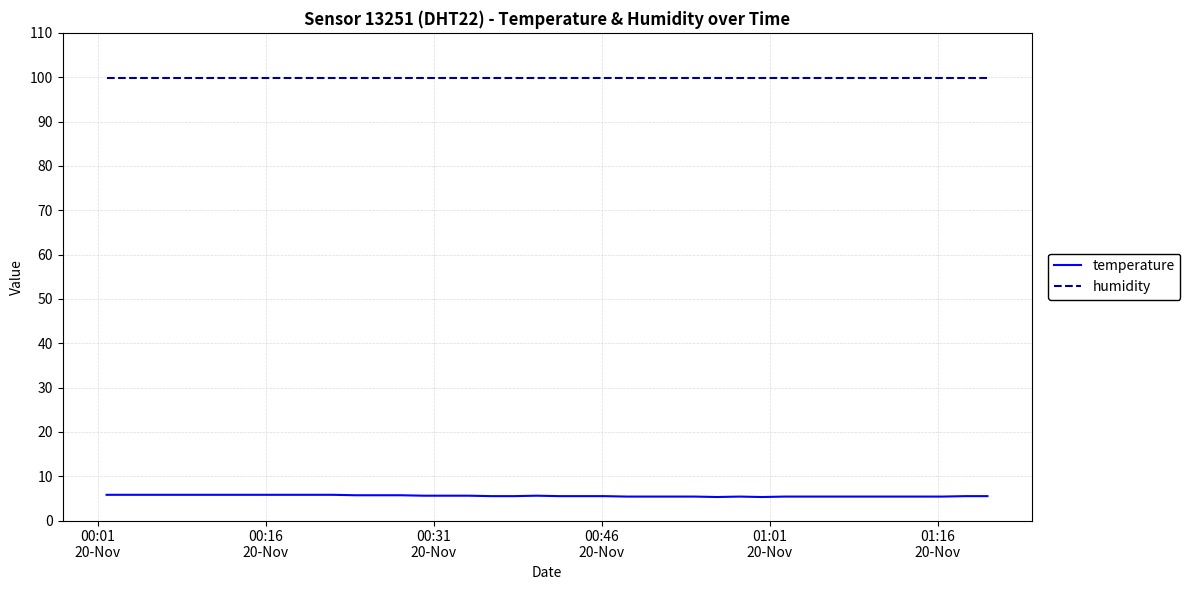

Which series has the largest total across all categories?

humidity